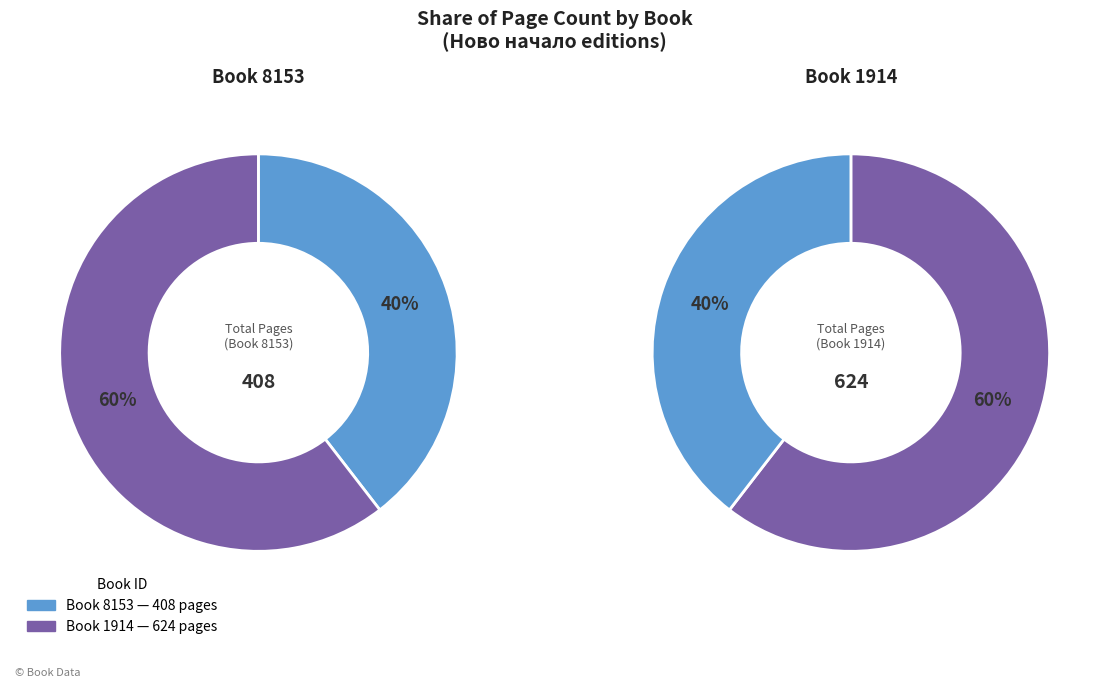

To the nearest percent, what portion does 8153 represent?

40%